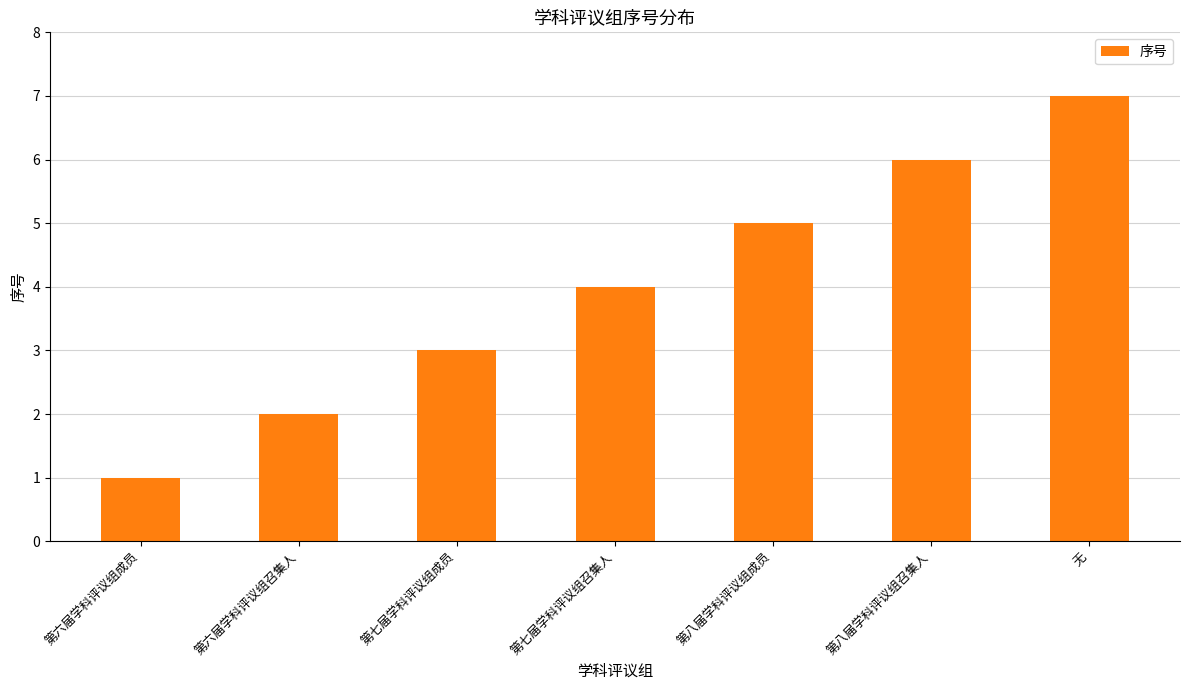

How many values are below 4?

3